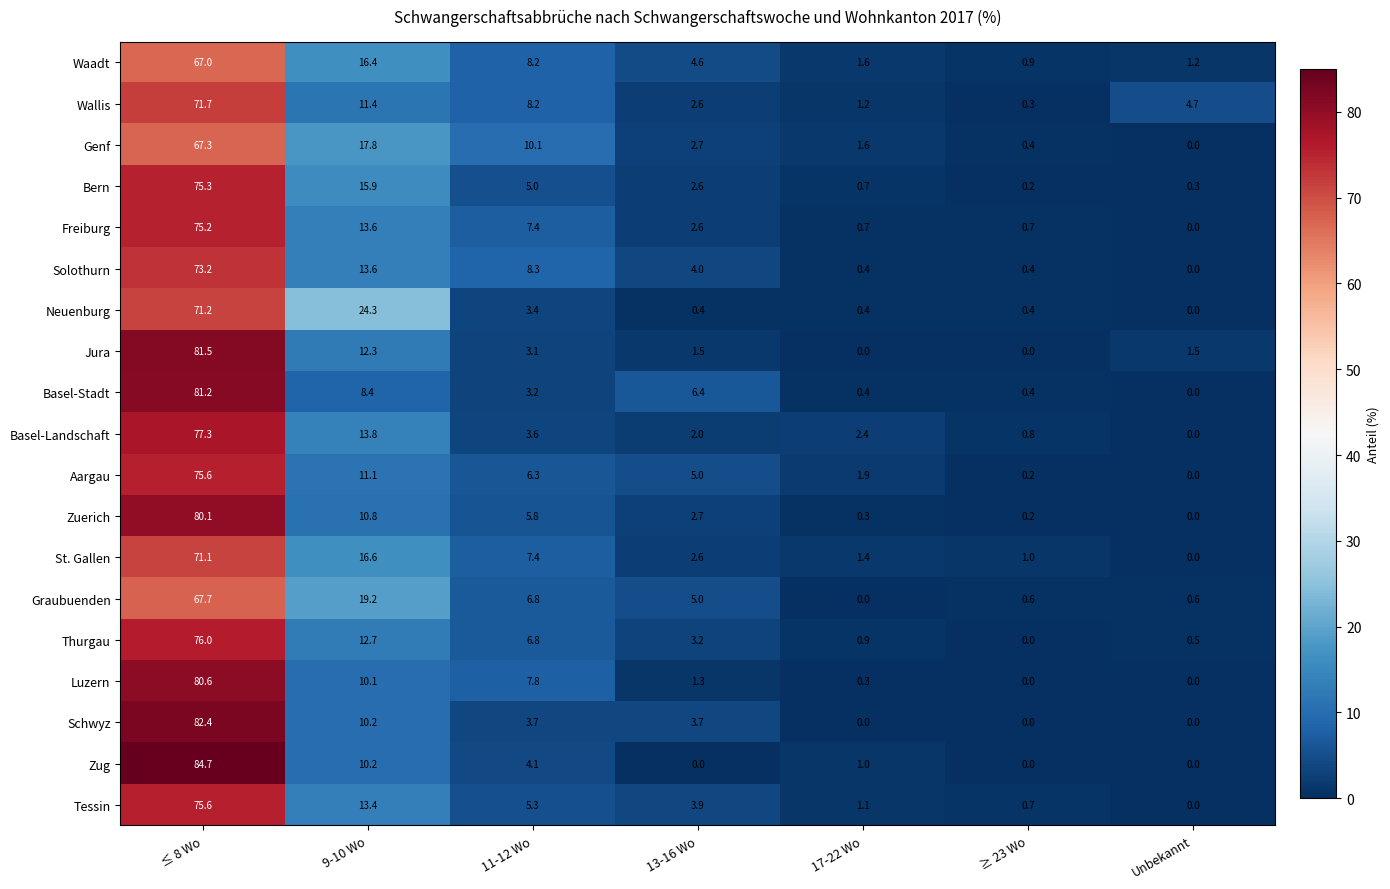

What is the sum of the Waadt values at 11-12 Wo and ≥ 23 Wo?

9.1